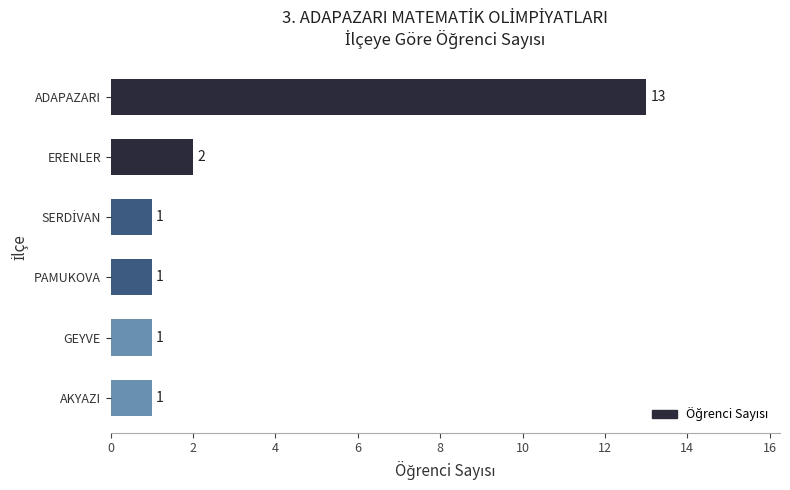

What is the average value?

3